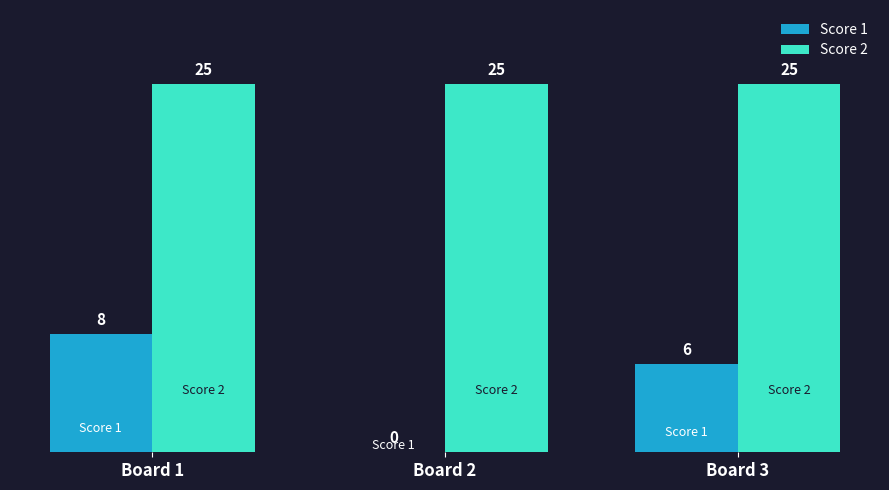

At which category is the sum across all series the highest?

Board 1